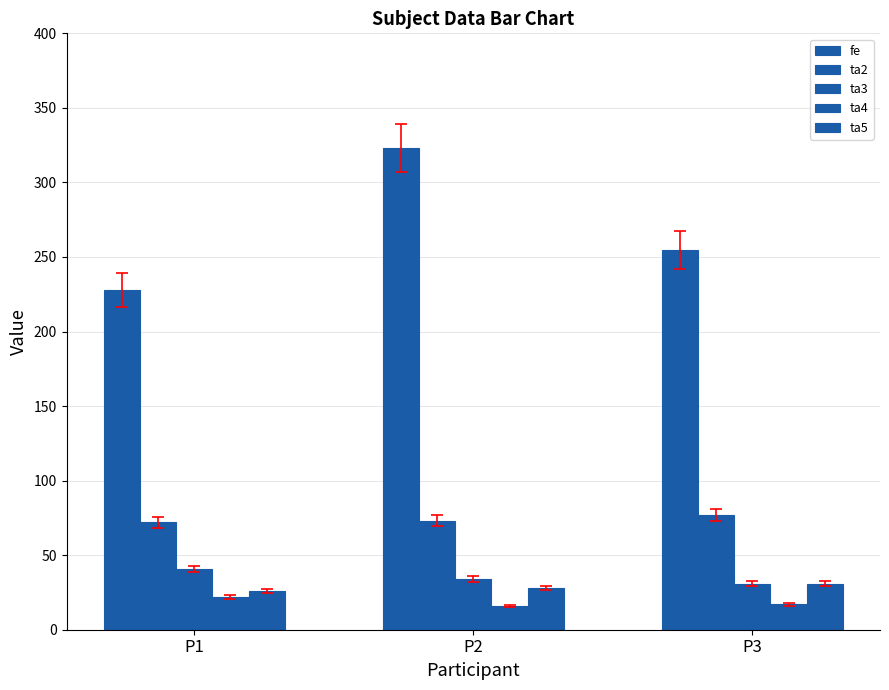

What is the total value across all series at P2?

474